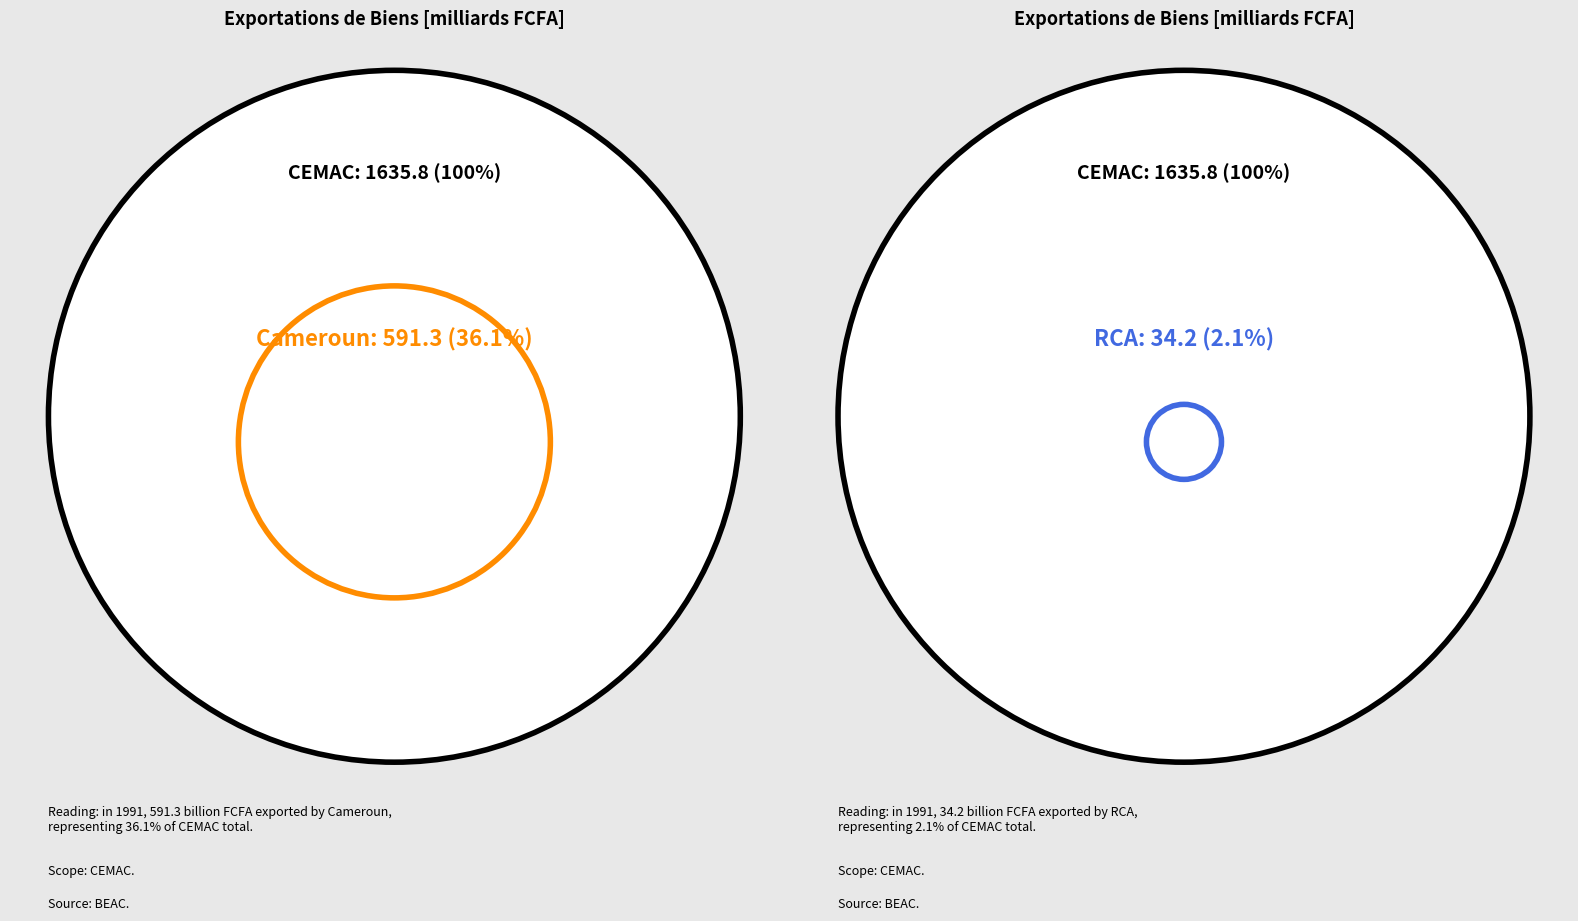

To the nearest percent, what portion does RCA represent?

2%